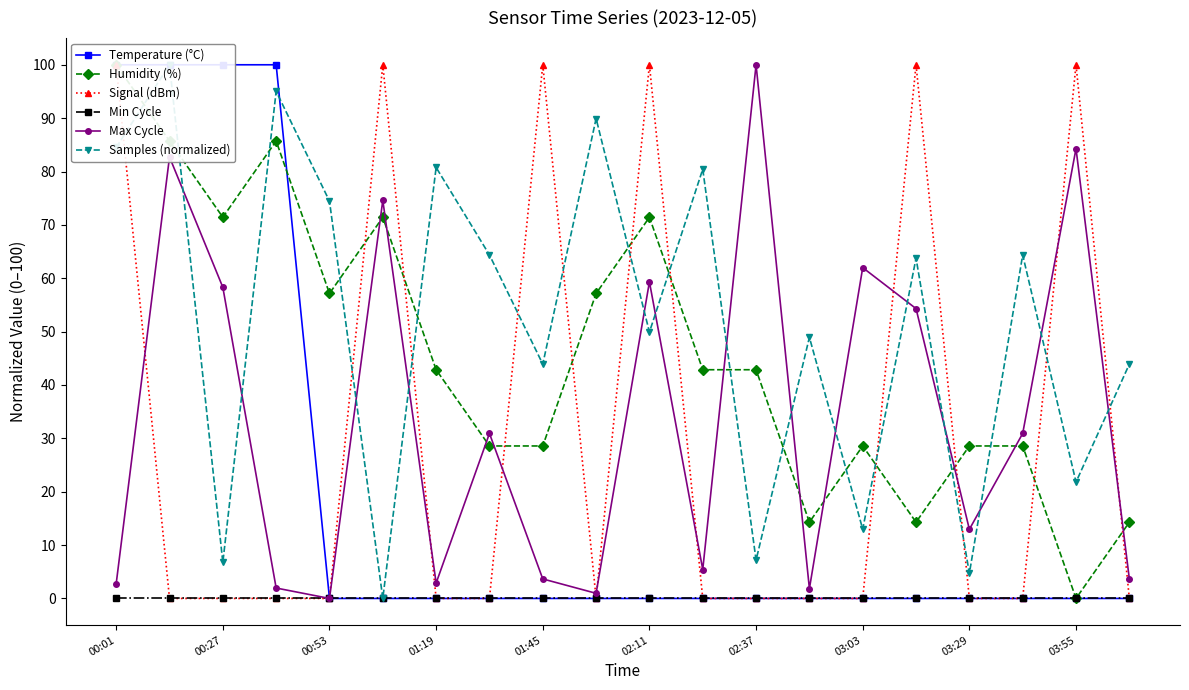

In Max Cycle, how many points are higher than both neighbors (excluding endpoints)?

7